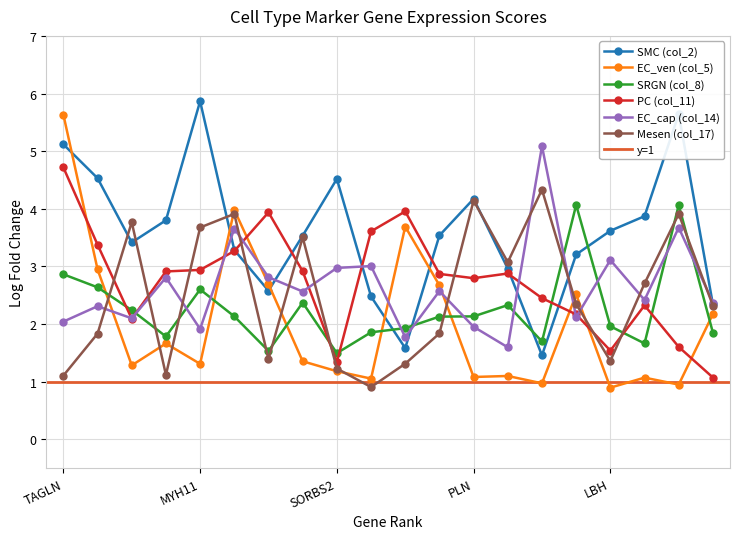

Reading left to right, list all the values displayed in this chart.

SMC (col_2): TAGLN=5.1	ACTA2=4.5	DSTN=3.4	MYL9=3.8	MYH11=5.9	TPM2=3.3	ADIRF=2.6	S100A4=3.5	SORBS2=4.5	CALD1=2.5	MYL6=1.6	C11orf96=3.5	PLN=4.2	IGFBP5=3.0	ACTB=1.5	SOD3=3.2	LBH=3.6	MYLK=3.9	RERGL=5.6	PPP1R14A=2.3
EC_ven (col_5): TAGLN=5.6	ACTA2=2.9	DSTN=1.3	MYL9=1.7	MYH11=1.3	TPM2=4.0	ADIRF=2.7	S100A4=1.4	SORBS2=1.2	CALD1=1.1	MYL6=3.7	C11orf96=2.7	PLN=1.1	IGFBP5=1.1	ACTB=1.0	SOD3=2.5	LBH=0.9	MYLK=1.1	RERGL=0.9	PPP1R14A=2.2
SRGN (col_8): TAGLN=2.9	ACTA2=2.6	DSTN=2.2	MYL9=1.8	MYH11=2.6	TPM2=2.1	ADIRF=1.5	S100A4=2.4	SORBS2=1.5	CALD1=1.9	MYL6=1.9	C11orf96=2.1	PLN=2.1	IGFBP5=2.3	ACTB=1.7	SOD3=4.1	LBH=2.0	MYLK=1.7	RERGL=4.1	PPP1R14A=1.8
PC (col_11): TAGLN=4.7	ACTA2=3.4	DSTN=2.1	MYL9=2.9	MYH11=2.9	TPM2=3.3	ADIRF=3.9	S100A4=2.9	SORBS2=1.3	CALD1=3.6	MYL6=4.0	C11orf96=2.9	PLN=2.8	IGFBP5=2.9	ACTB=2.4	SOD3=2.2	LBH=1.5	MYLK=2.3	RERGL=1.6	PPP1R14A=1.1
EC_cap (col_14): TAGLN=2.0	ACTA2=2.3	DSTN=2.1	MYL9=2.8	MYH11=1.9	TPM2=3.7	ADIRF=2.8	S100A4=2.6	SORBS2=3.0	CALD1=3.0	MYL6=1.8	C11orf96=2.6	PLN=2.0	IGFBP5=1.6	ACTB=5.1	SOD3=2.1	LBH=3.1	MYLK=2.4	RERGL=3.7	PPP1R14A=2.4
Mesen (col_17): TAGLN=1.1	ACTA2=1.8	DSTN=3.8	MYL9=1.1	MYH11=3.7	TPM2=3.9	ADIRF=1.4	S100A4=3.5	SORBS2=1.2	CALD1=0.9	MYL6=1.3	C11orf96=1.8	PLN=4.1	IGFBP5=3.1	ACTB=4.3	SOD3=2.3	LBH=1.4	MYLK=2.7	RERGL=3.9	PPP1R14A=2.3